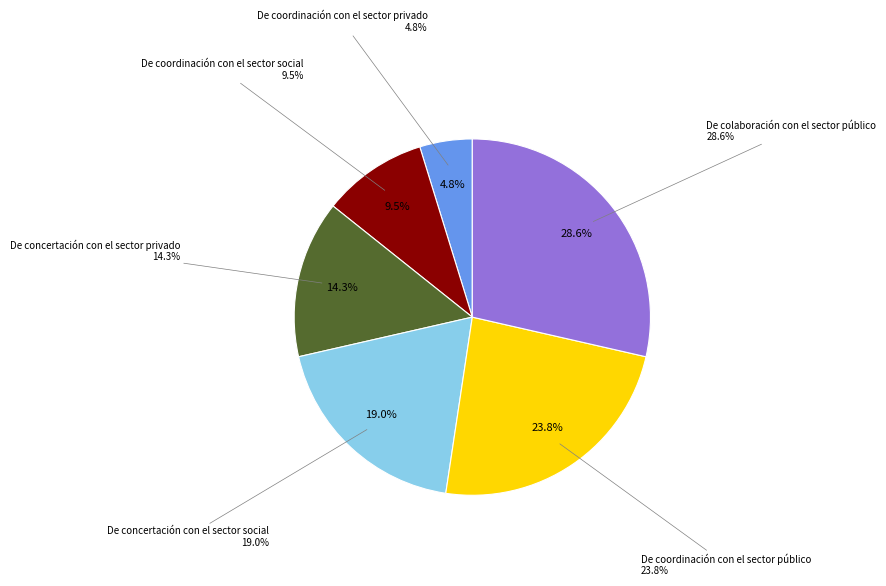

Rank the categories by value from highest to lowest.

De colaboración con el sector público, De coordinación con el sector público, De concertación con el sector social, De concertación con el sector privado, De coordinación con el sector social, De coordinación con el sector privado